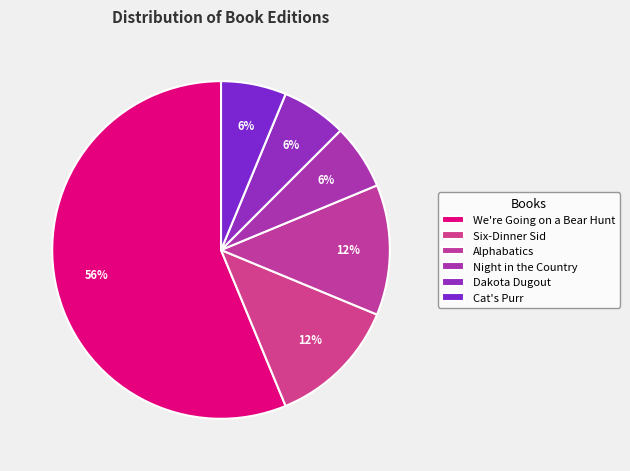

How many slices are in this pie chart?

6